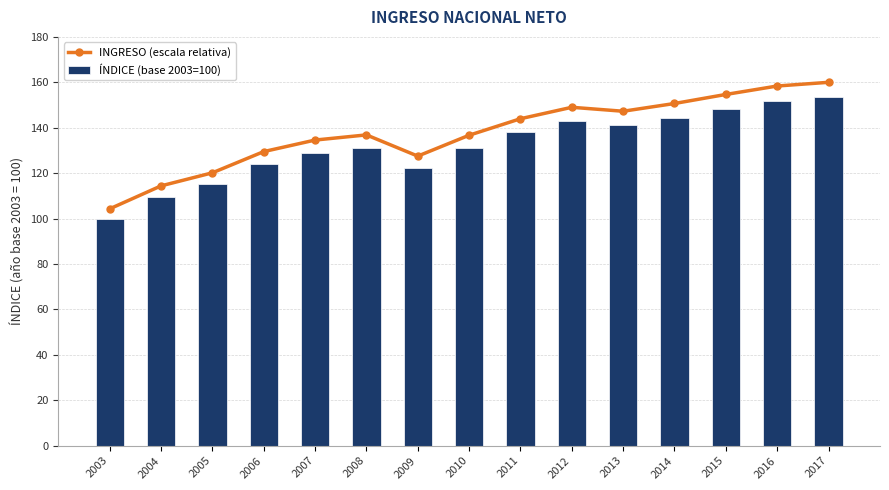

Reading left to right, transcribe all the data shown in this chart.

INGRESO (escala relativa): 104.3	114.4	120.2	129.5	134.6	136.8	127.5	136.7	144.0	149.0	147.3	150.7	154.7	158.4	160.0
ÍNDICE (base 2003=100): 100.0	109.7	115.2	124.2	129.0	131.2	122.3	131.1	138.0	142.9	141.2	144.5	148.3	151.8	153.4